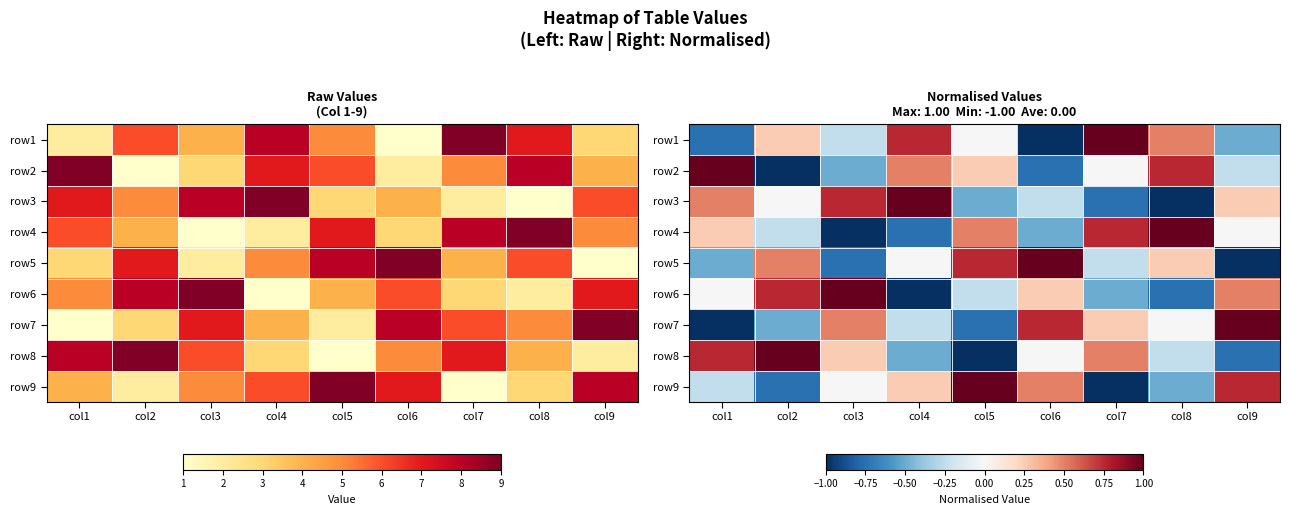

How many data points in row8 are less than 0?

4